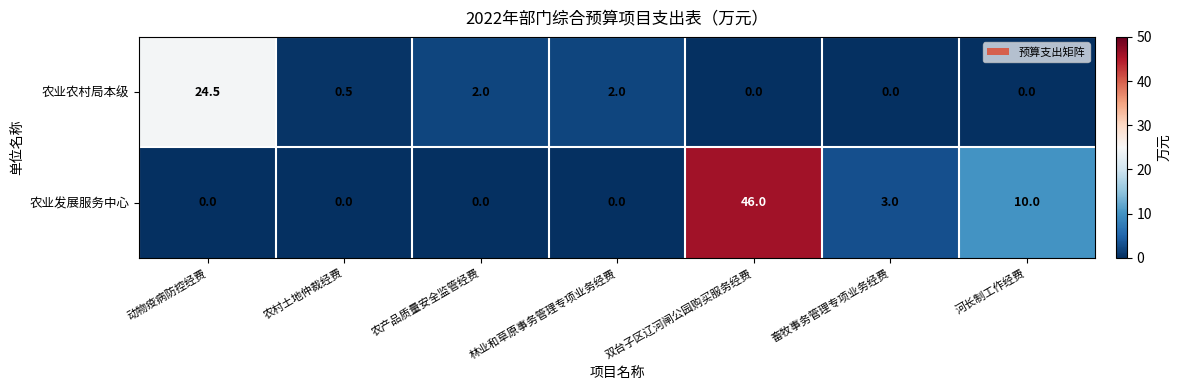

Which series has the largest total across all categories?

农业发展服务中心